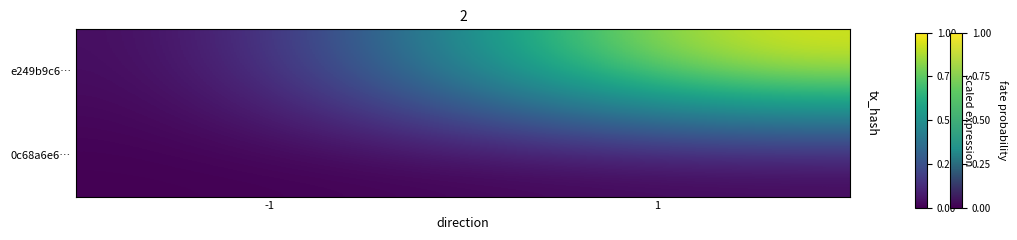

What is the maximum value shown in the chart?

1